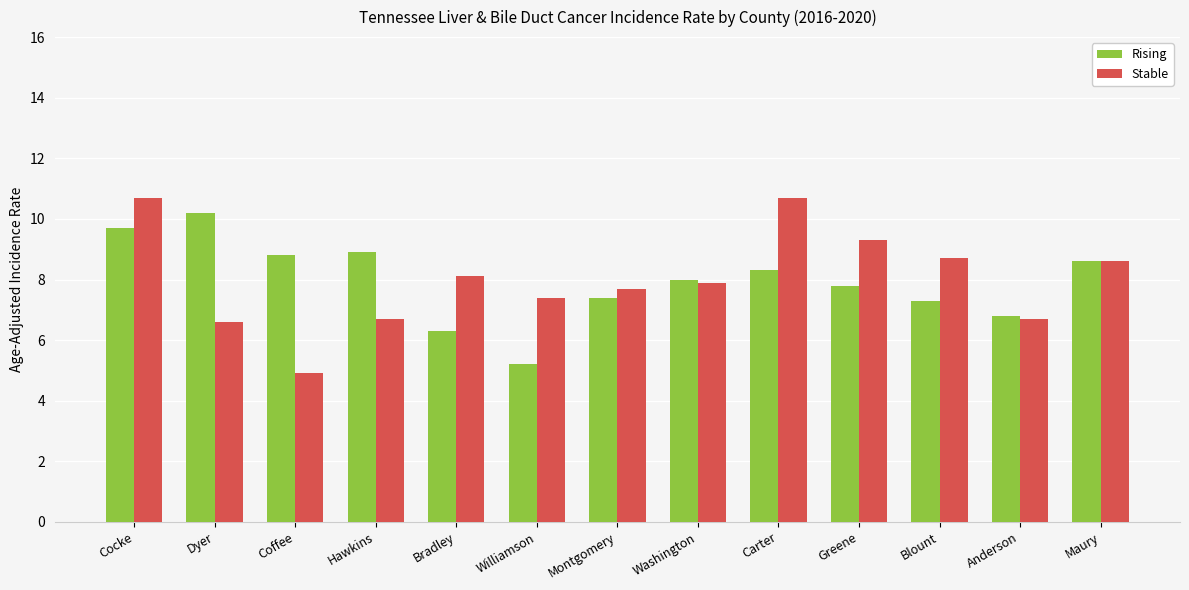

What is the spread (max minus min) of values at Hawkins?

2.2